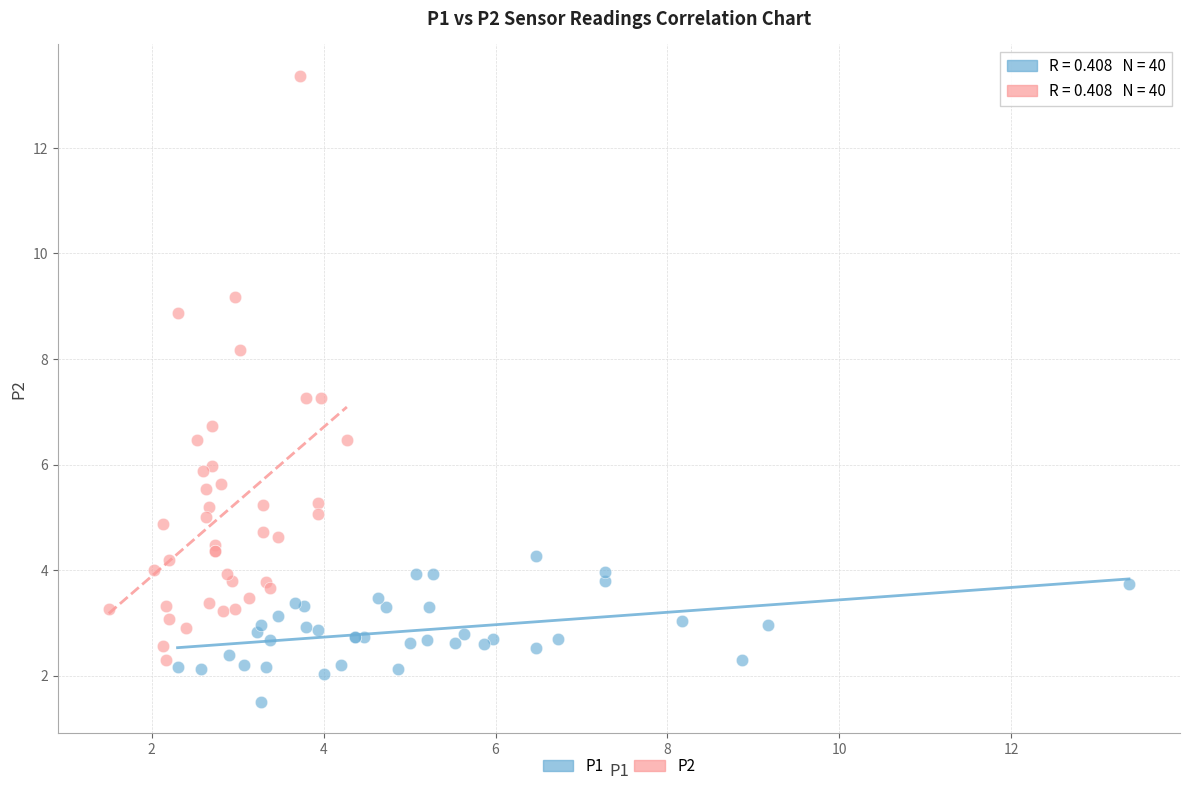

Which series reaches the minimum Y coordinate?

P1